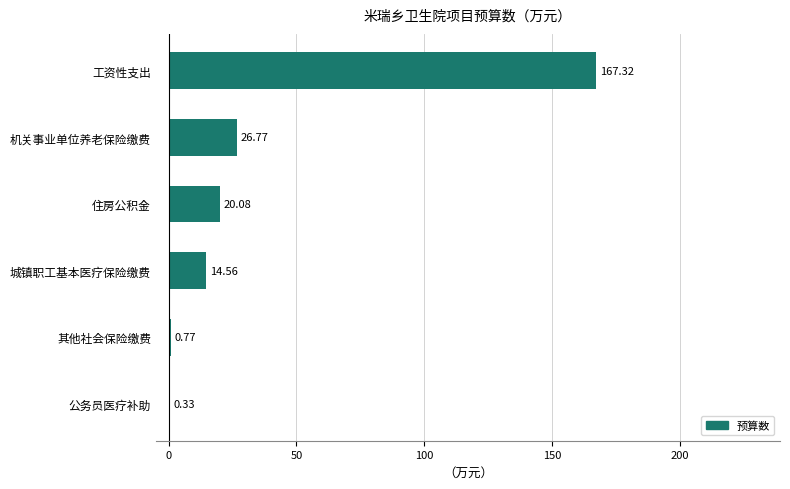

What is the sum of all values?

229.8